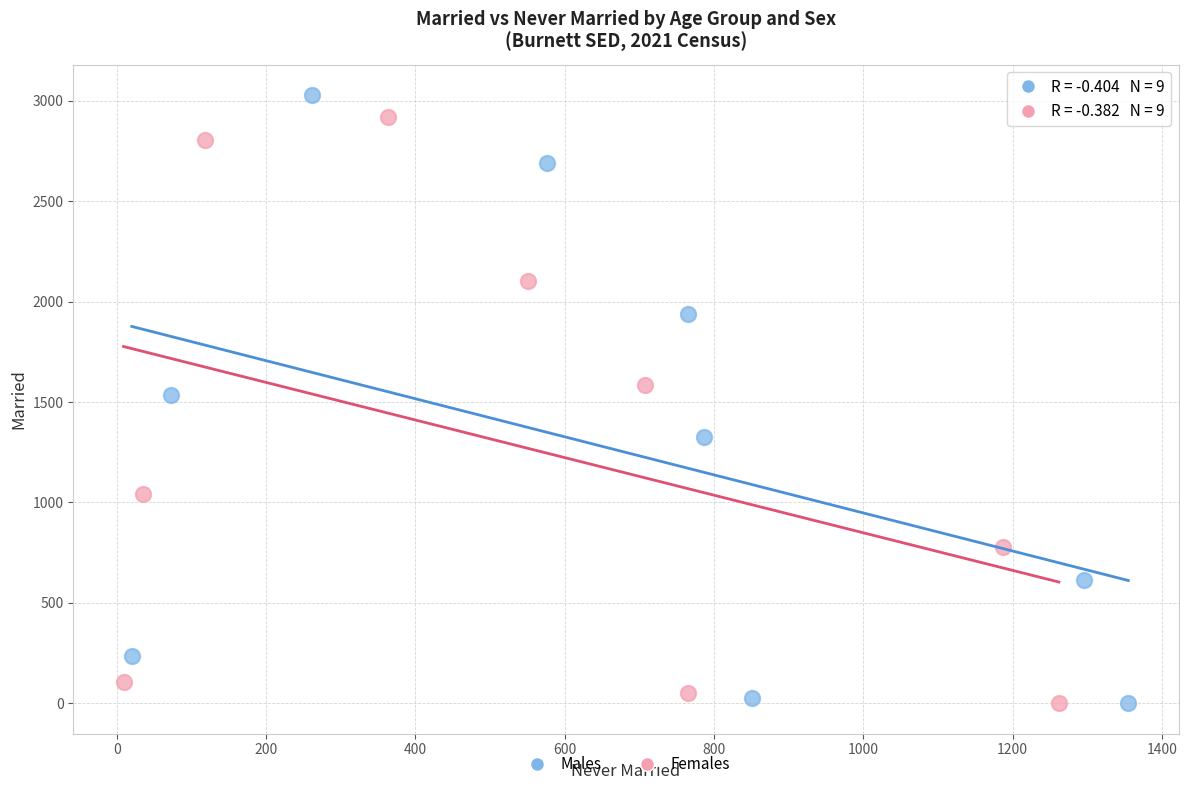

What are all the series names shown in the legend?

Males, Females